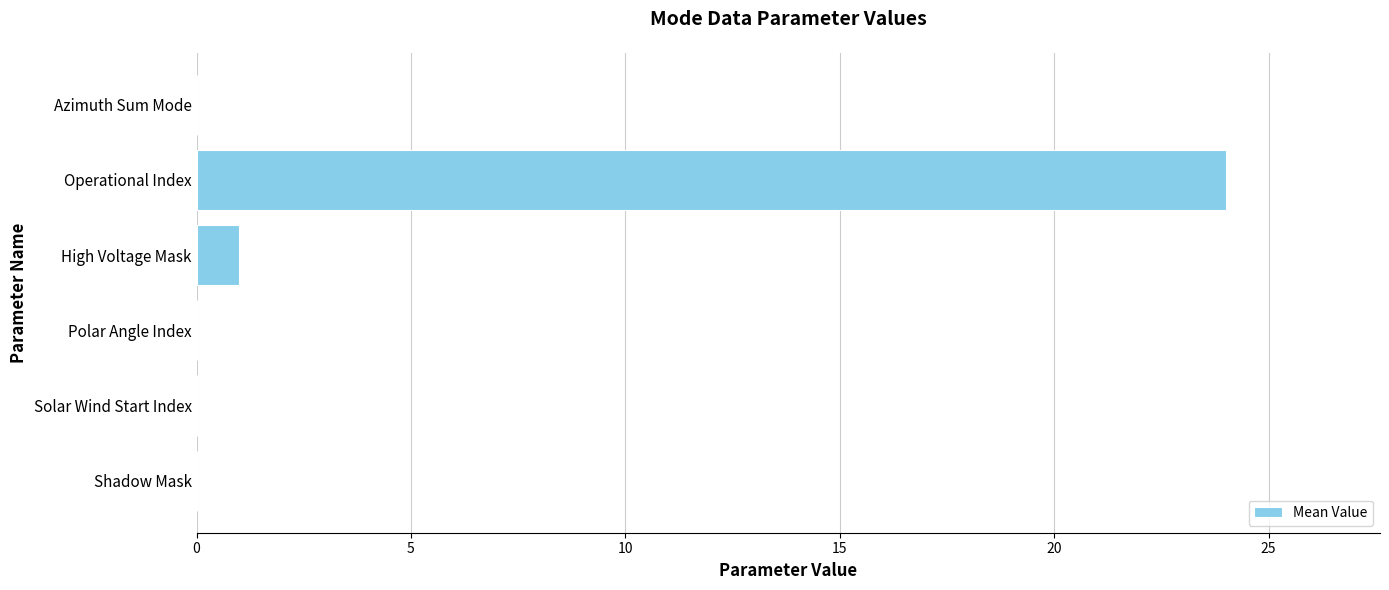

Which has a higher value, Shadow Mask or High Voltage Mask?

High Voltage Mask